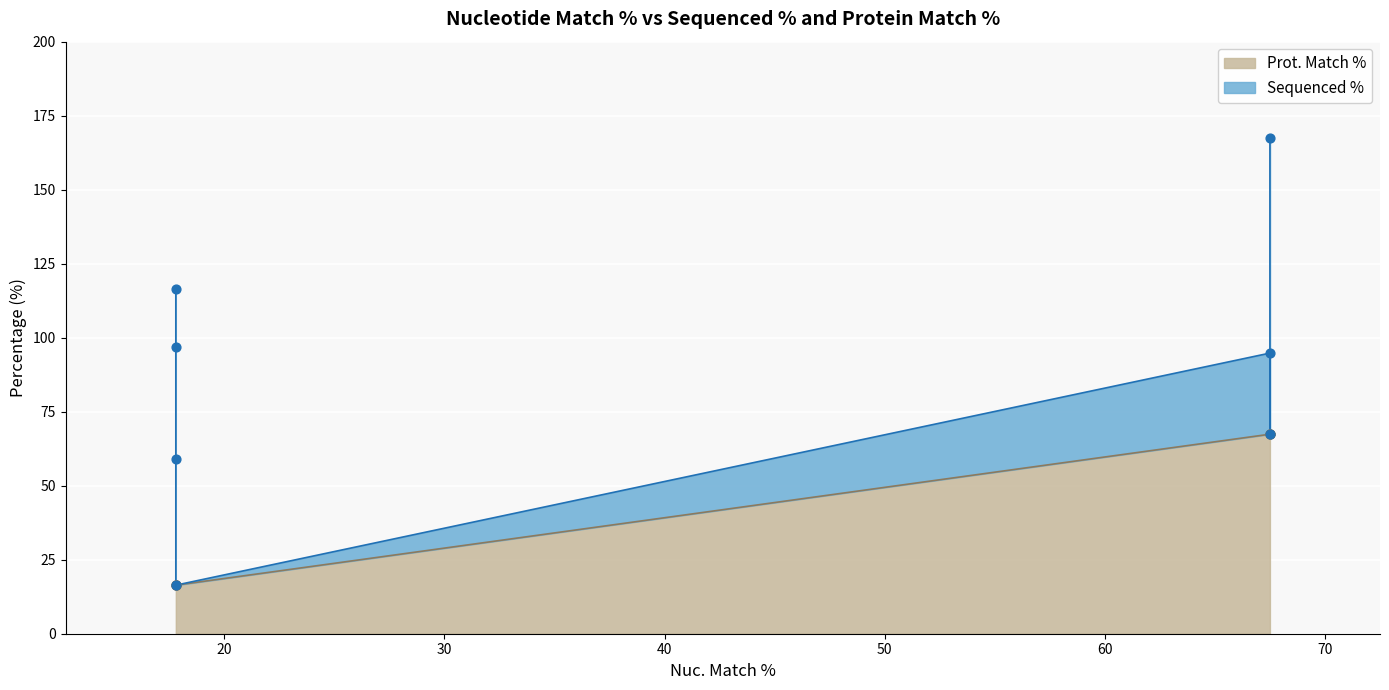

At how many categories does at least one series exceed 63?

5